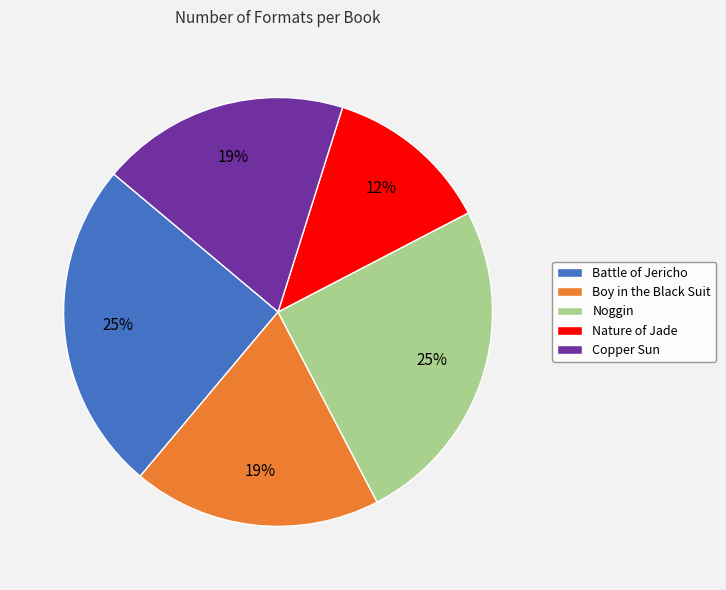

To the nearest percent, what portion does Battle of Jericho represent?

25%